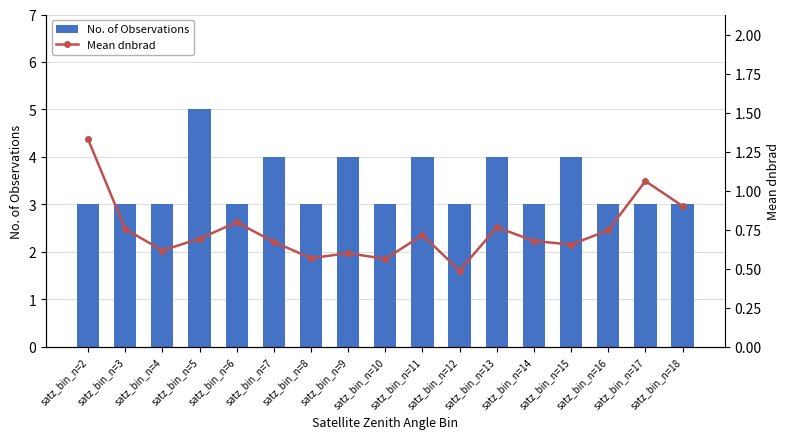

The Mean dnbrad series shows 0.3 at satz_bin_n=11. True or false?

False